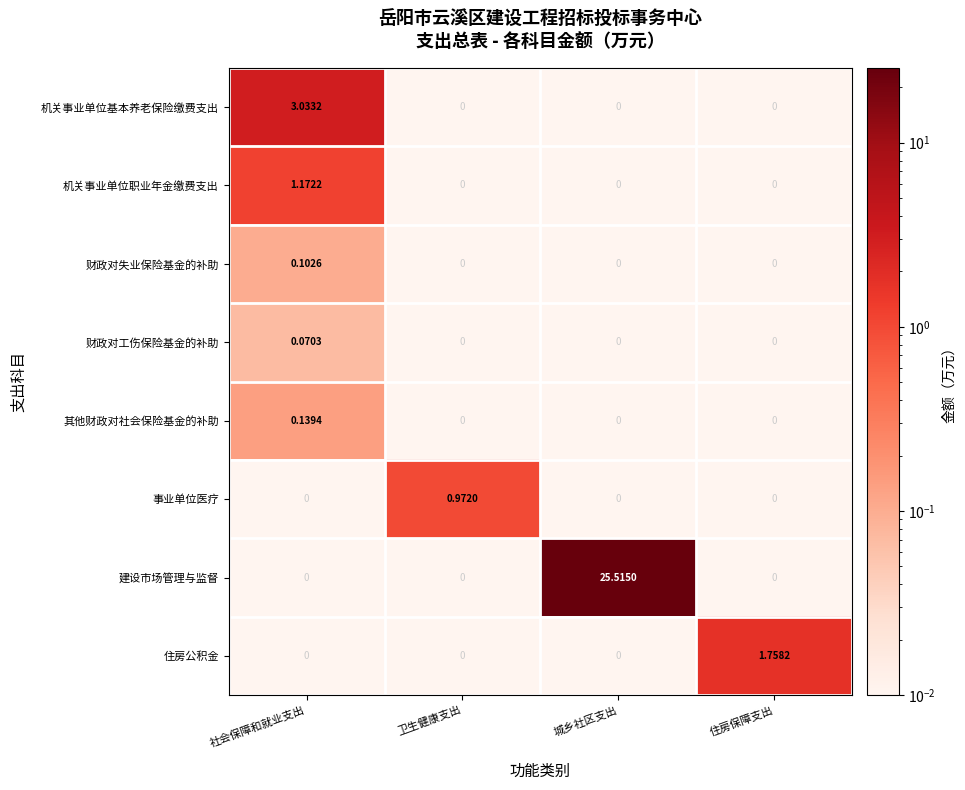

Which series changed the most between 社会保障和就业支出 and 城乡社区支出?

建设市场管理与监督